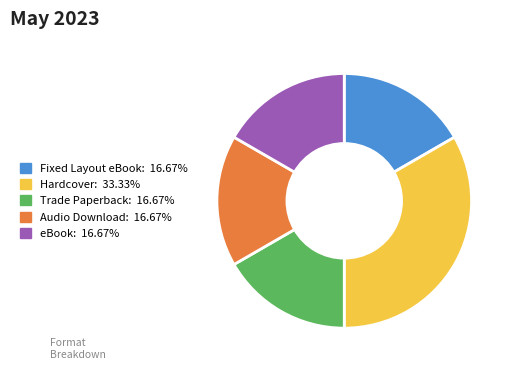

Do Trade Paperback and eBook together represent more than half of the pie?

No